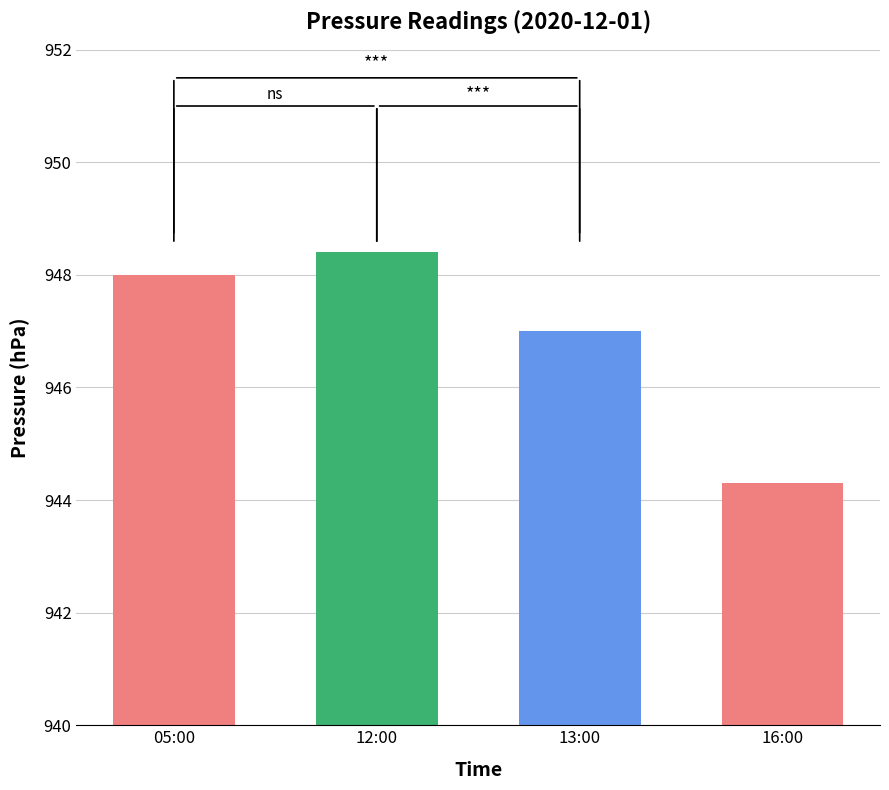

The value at 13:00 is 661.5. True or false?

False